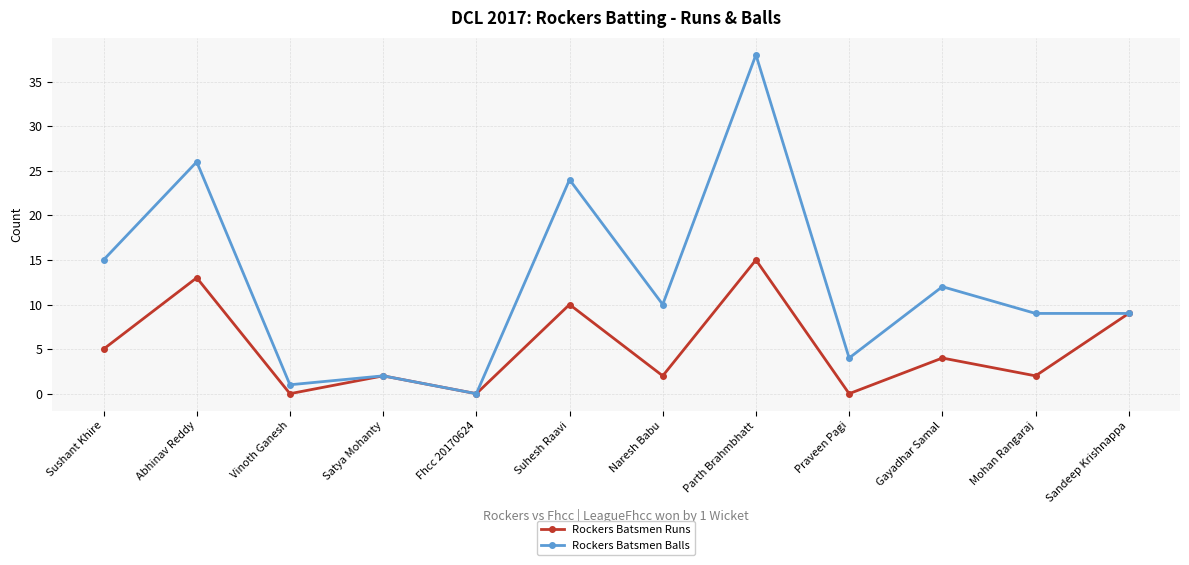

What is the approximate value of Rockers Batsmen Balls at Sushant Khire?

15